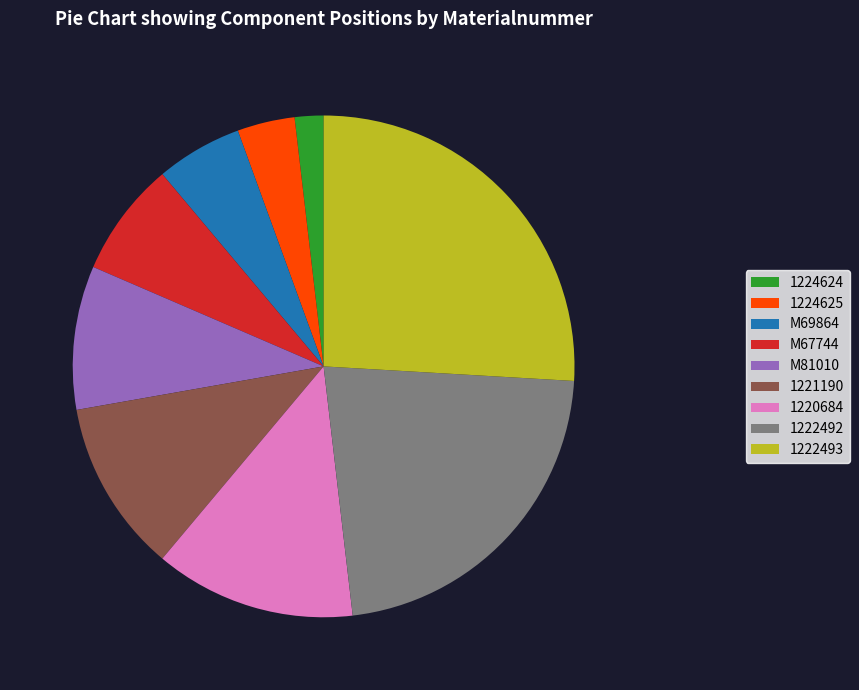

How many segments does this pie chart have?

9